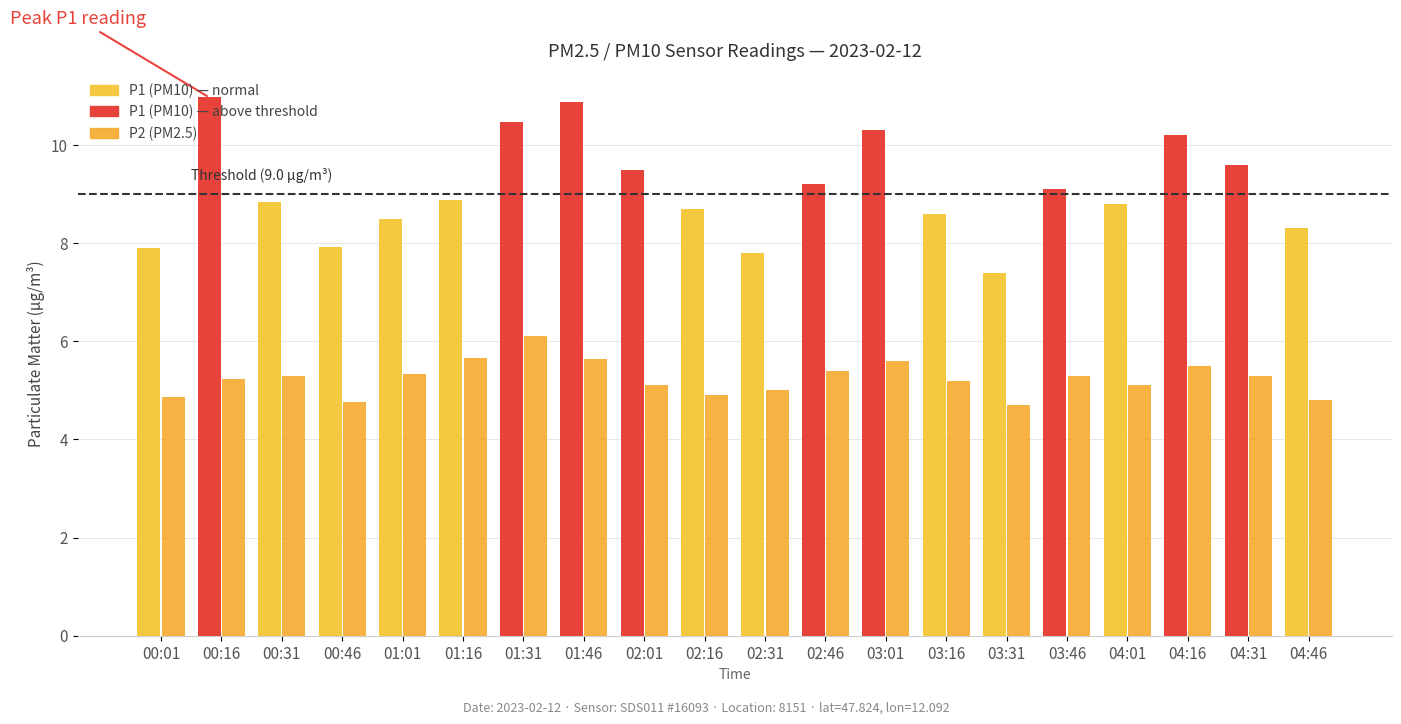

What is the minimum value shown in the chart?

4.7